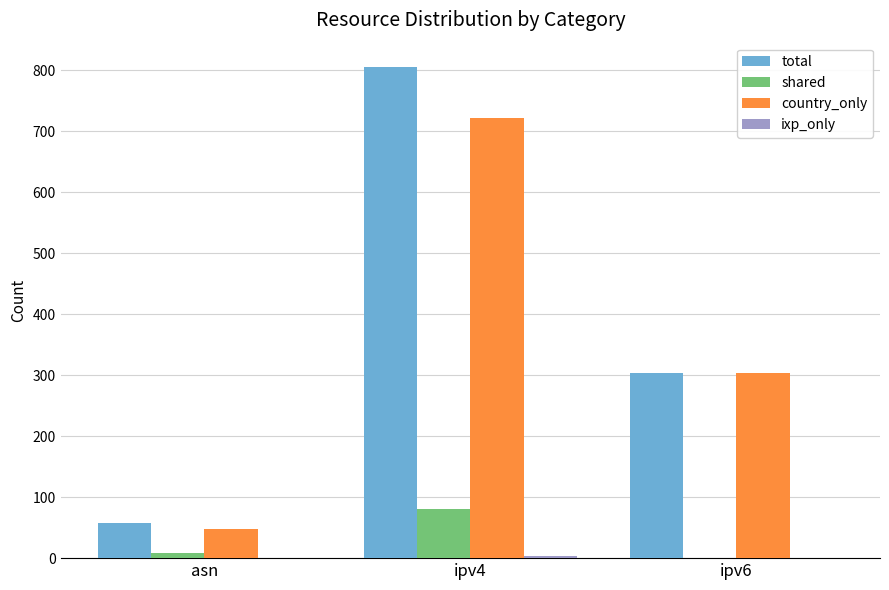

The value of shared at ipv4 is 81. True or false?

True